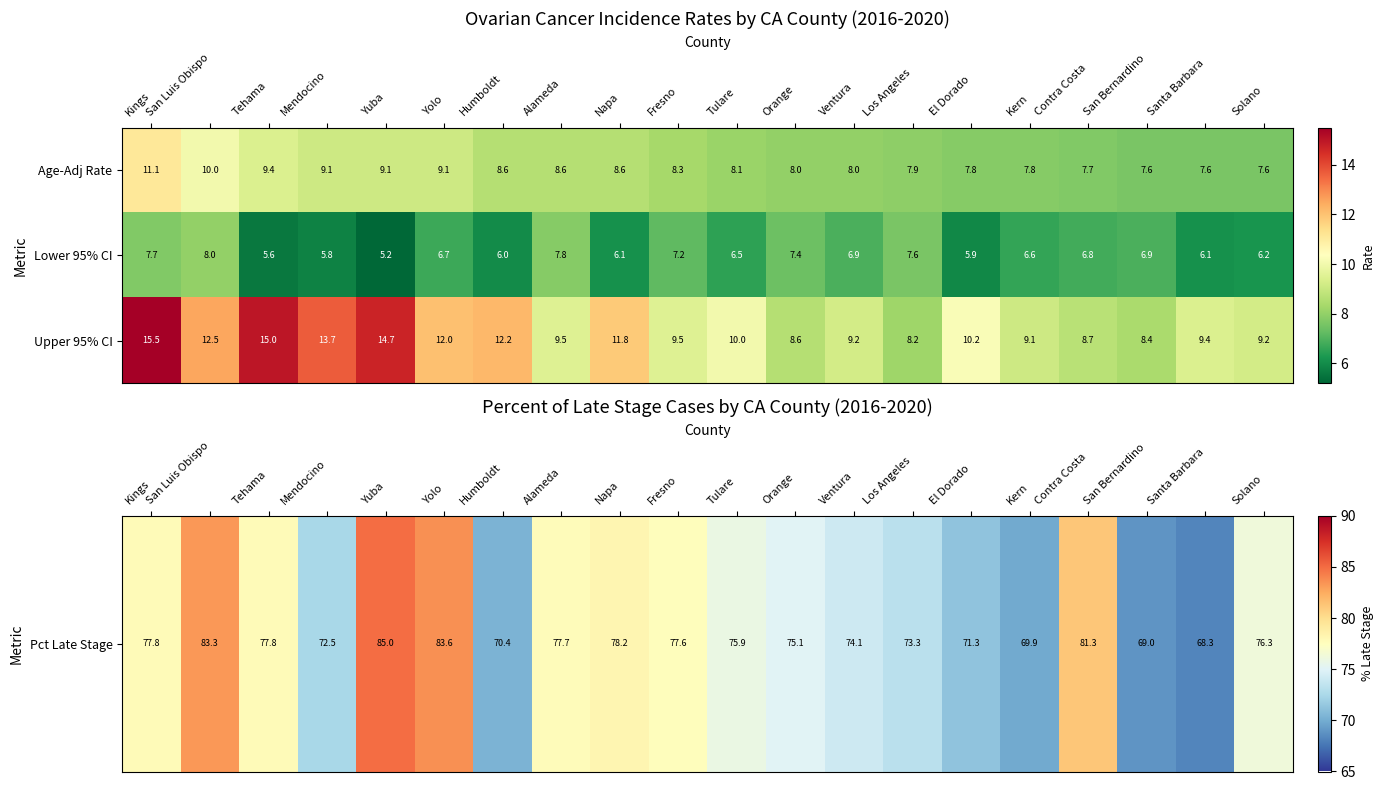

Which series has the largest total across all categories?

Upper 95% CI